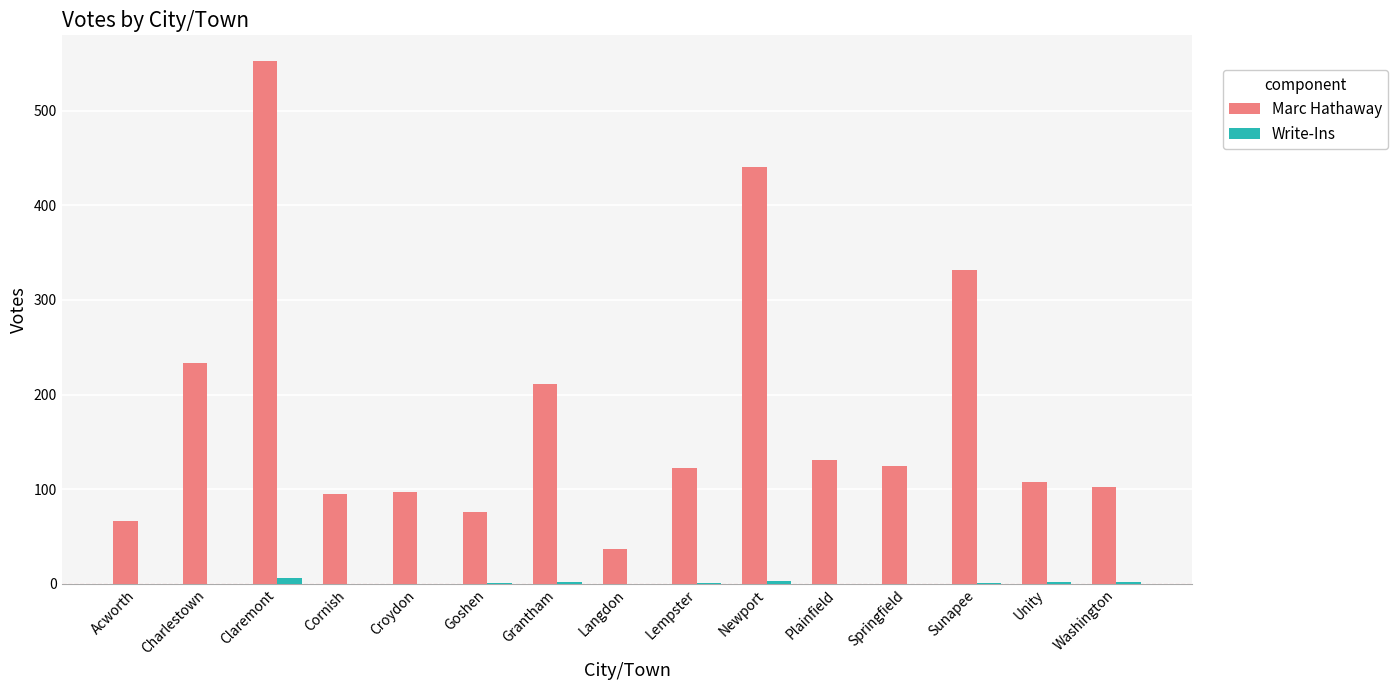

What is the difference between the Marc Hathaway values at Sunapee and Croydon?

235